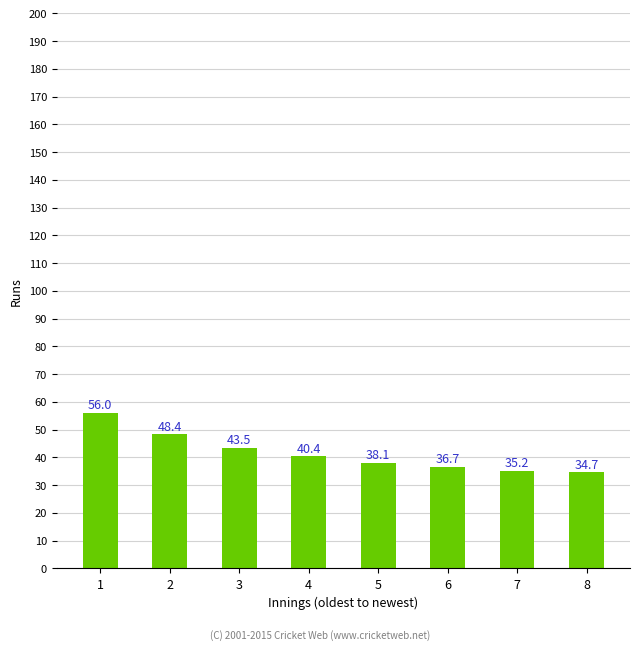

At which category does the chart reach its minimum across all series?

8